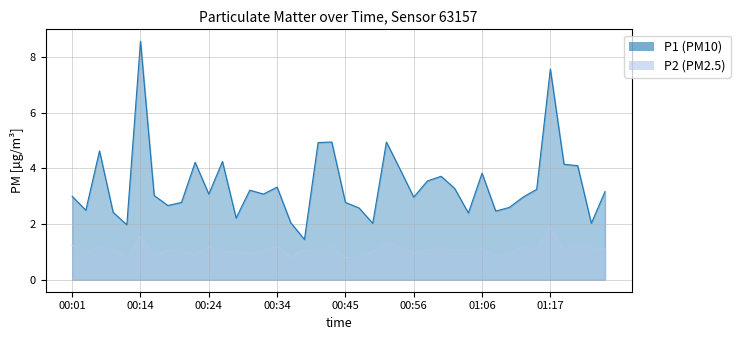

Does the chart have visible grid lines?

Yes